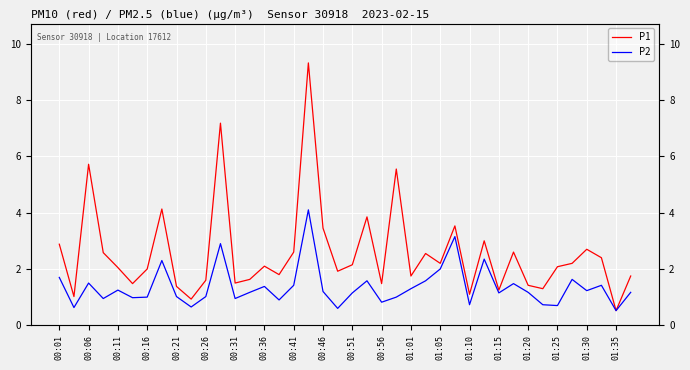

Which series has the widest spread of values?

P1